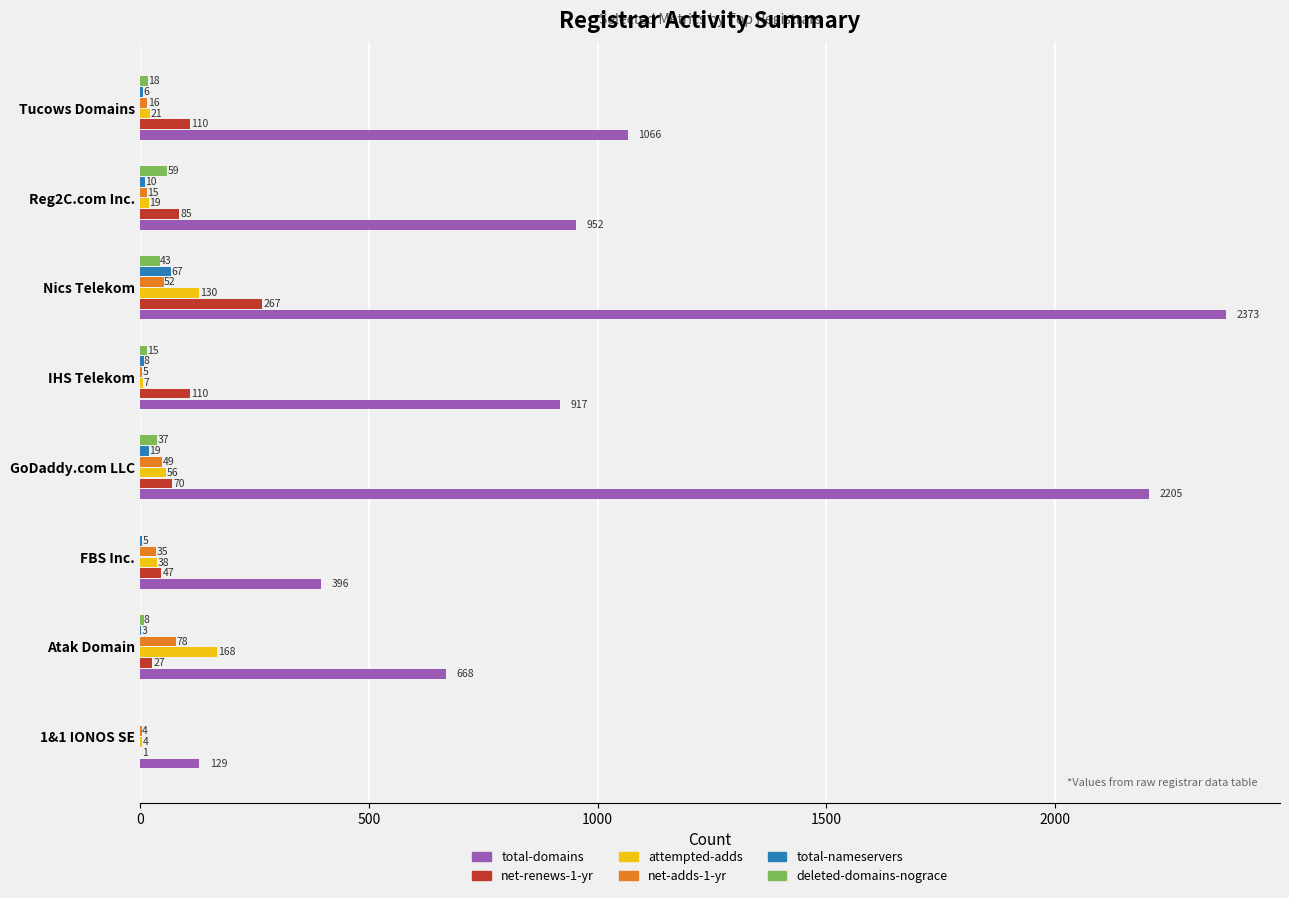

Where is attempted-adds nearest to the value 86?

GoDaddy.com LLC